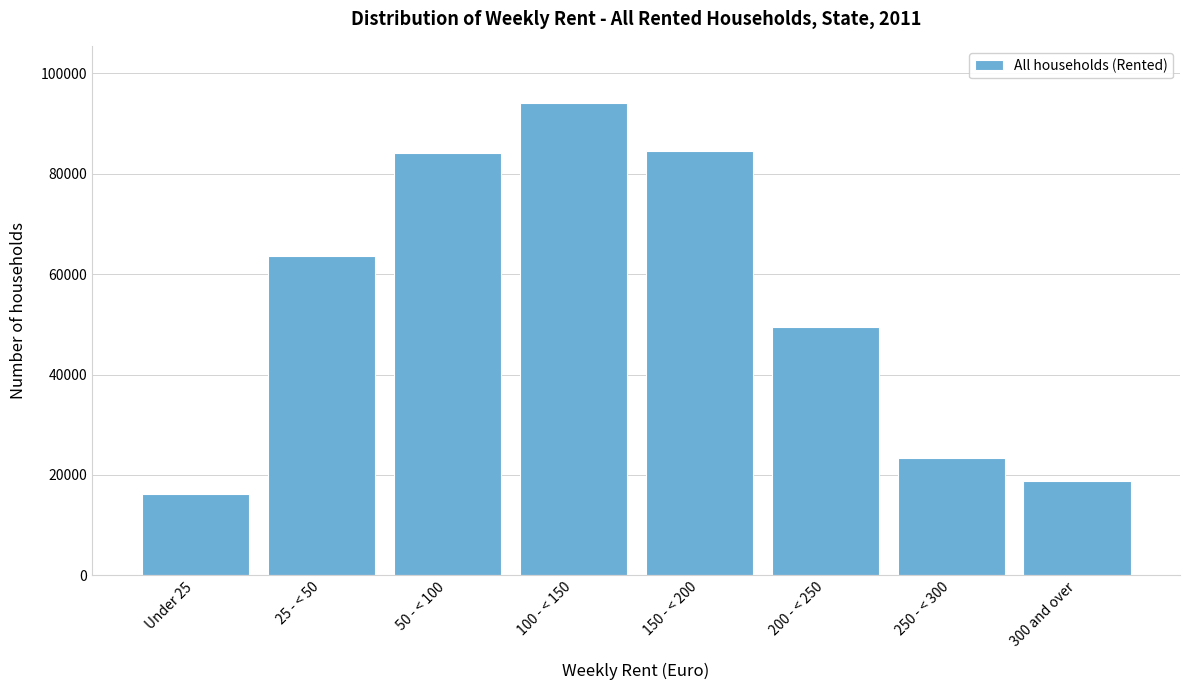

Reading right to left, transcribe all the data shown in this chart.

18874	23370	49431	84505	94187	84047	63571	16272